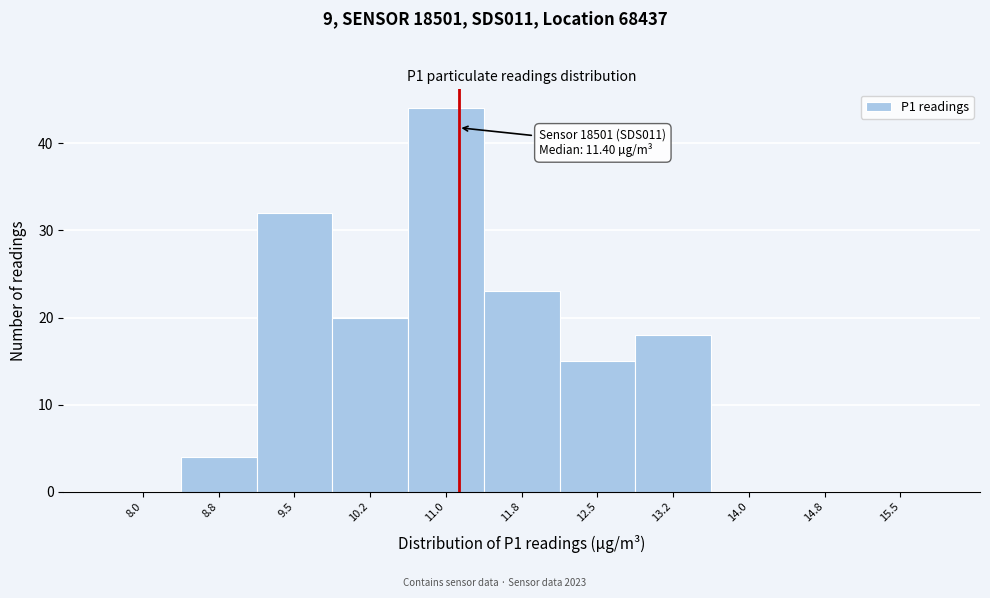

Reading right to left, what are all the values shown in this chart?

15.5=0	14.8=0	14.0=0	13.2=18	12.5=15	11.8=23	11.0=44	10.2=20	9.5=32	8.8=4	8.0=0